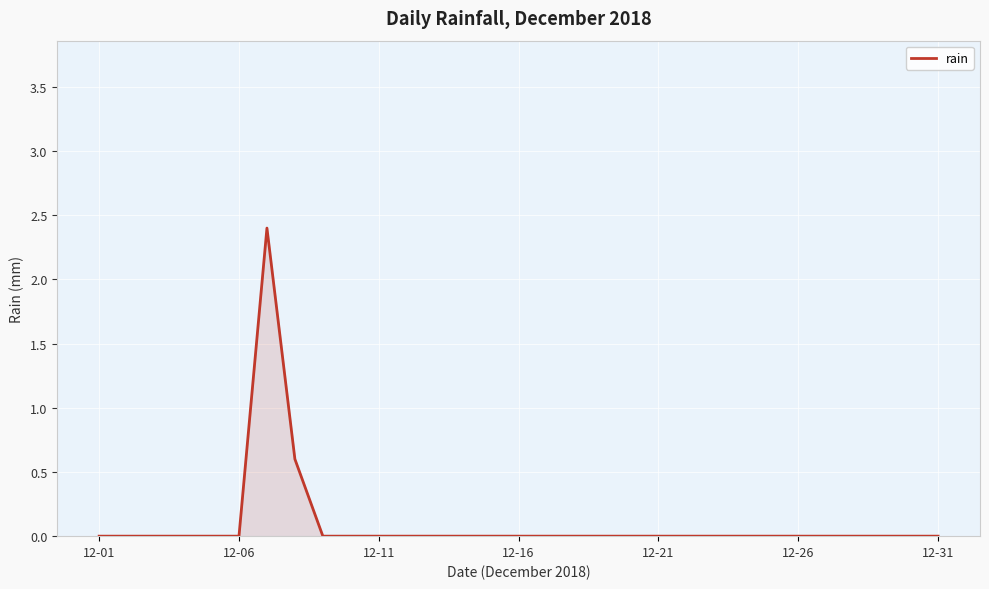

What is the difference between the maximum and minimum values?

2.4